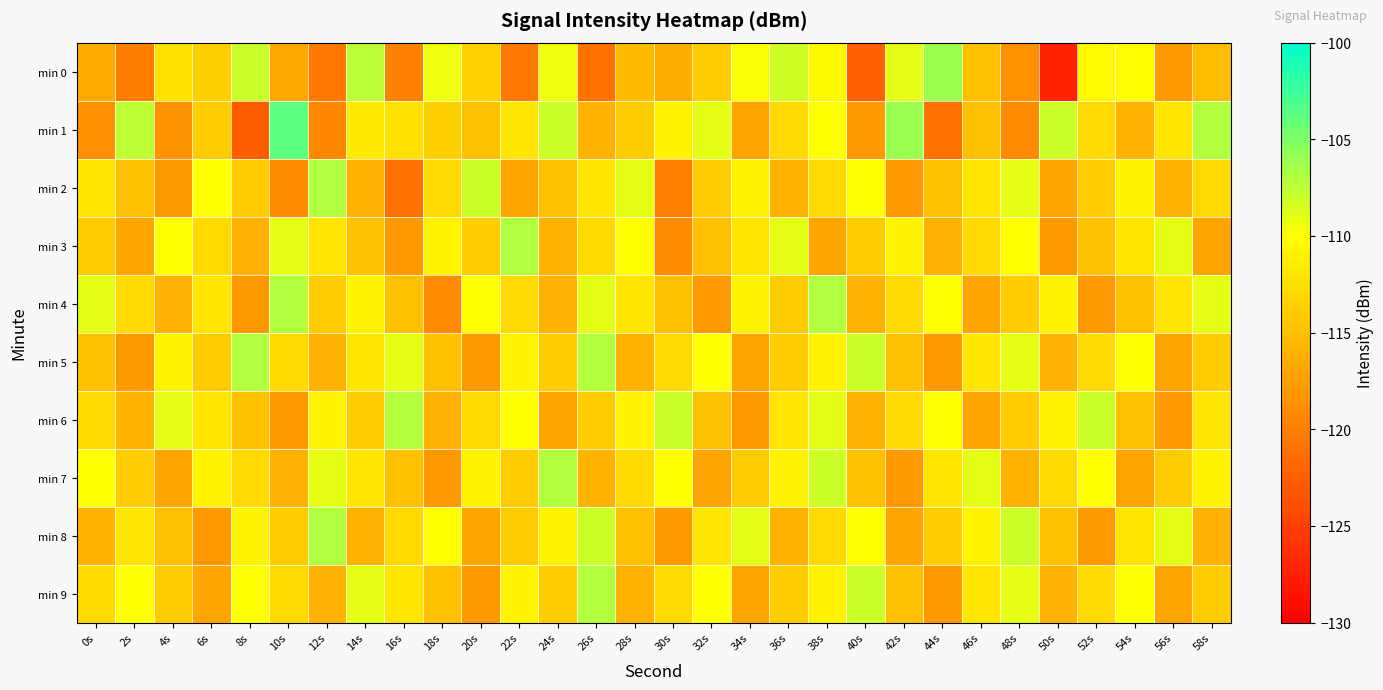

Which series has the largest range (max minus min)?

min 0